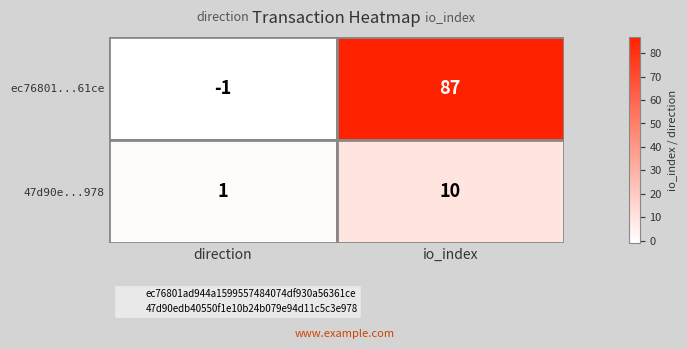

How many data points does each series have?

2